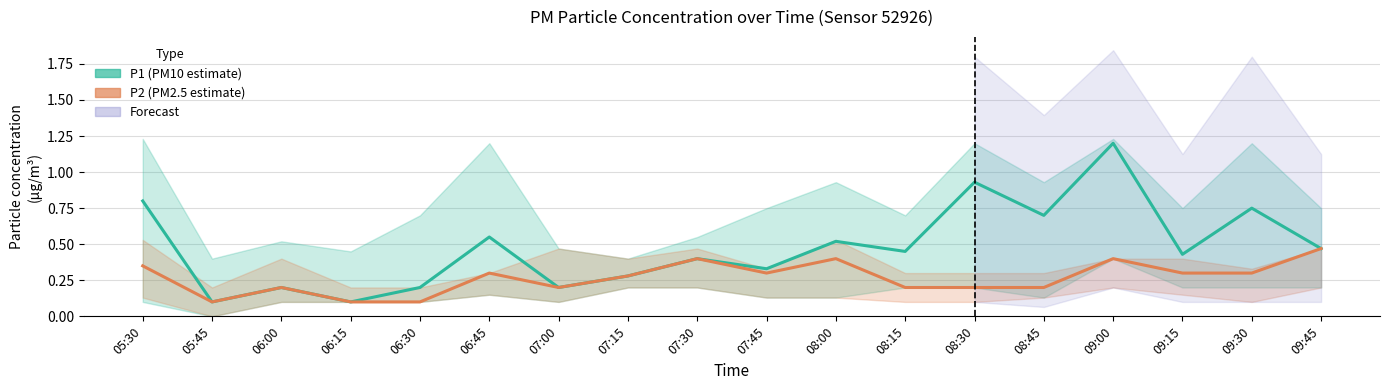

What is the difference between the maximum and minimum values in the P2 (PM2.5 estimate) series?

0.4